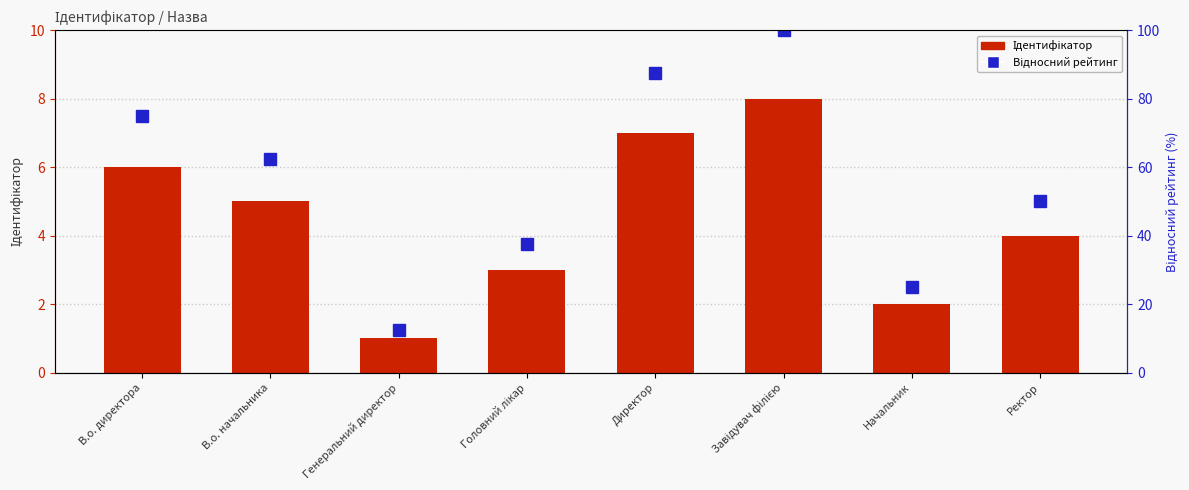

How many groups of bars are there?

8